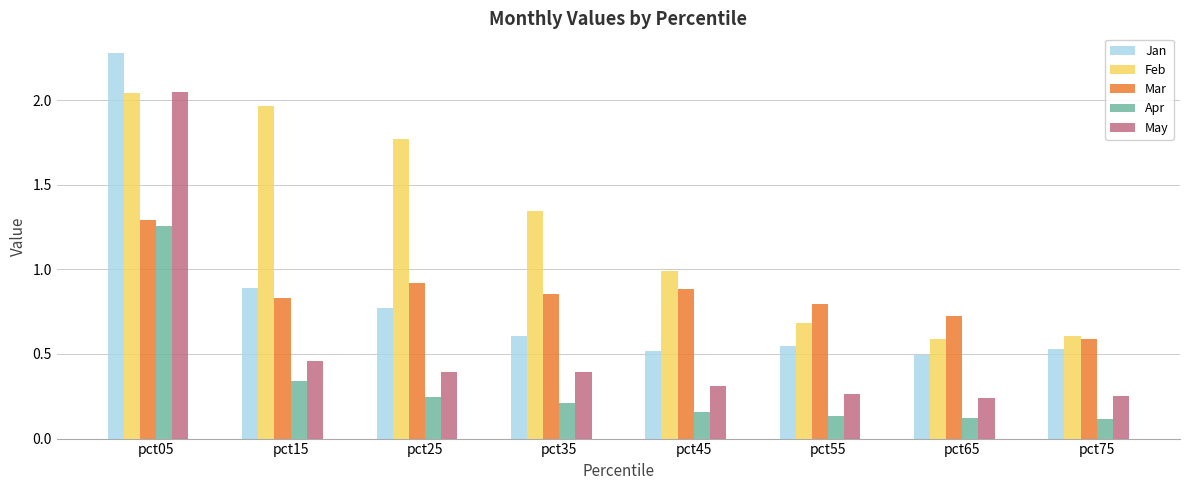

At which label is May closest to 1?

pct15